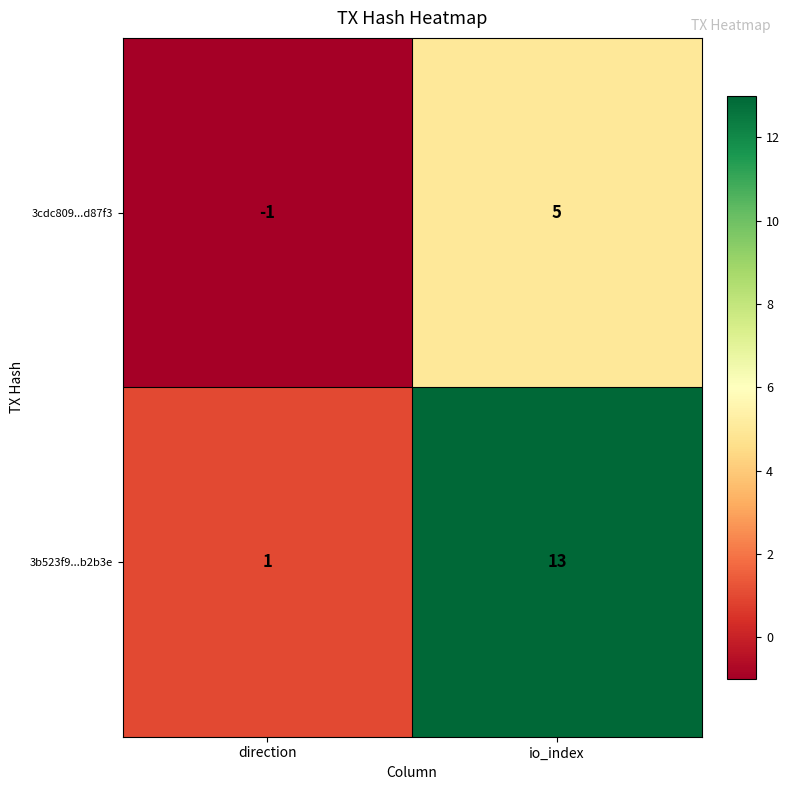

The value of 3b523f9...b2b3e at direction is 0. True or false?

False